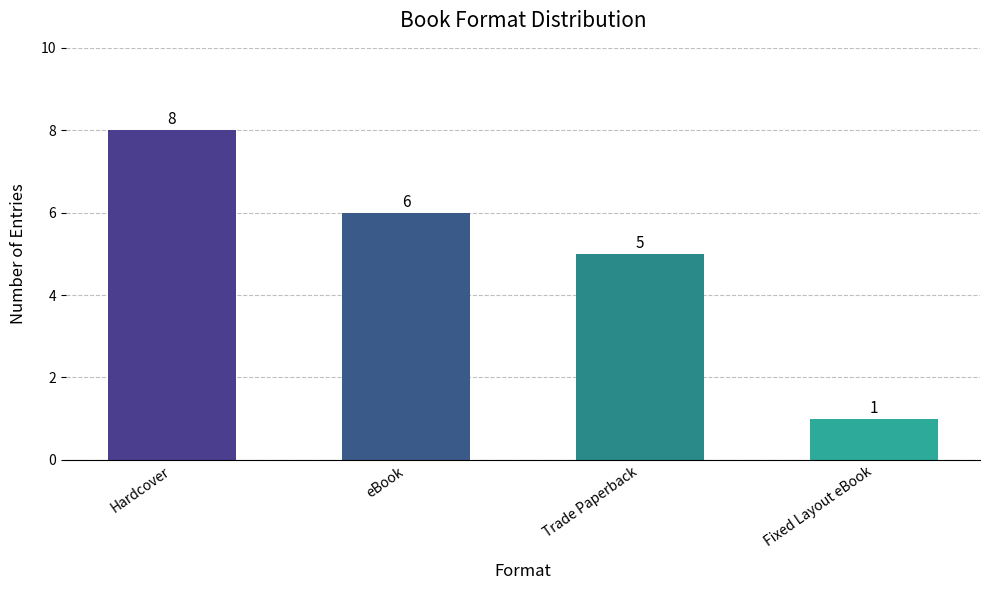

Where is the data nearest to the value 4?

Trade Paperback